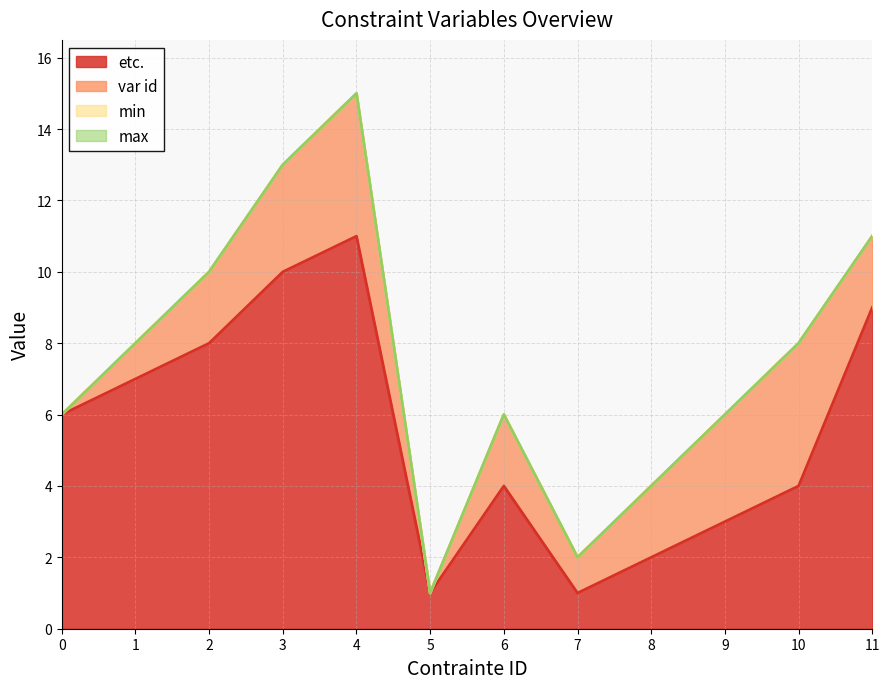

Reading right to left, what are all the values shown in this chart?

etc.: 9	4	3	2	1	4	1	11	10	8	7	6
var id: 2	4	3	2	1	2	0	4	3	2	1	0
min: 0	0	0	0	0	0	0	0	0	0	0	0
max: 0	0	0	0	0	0	0	0	0	0	0	0